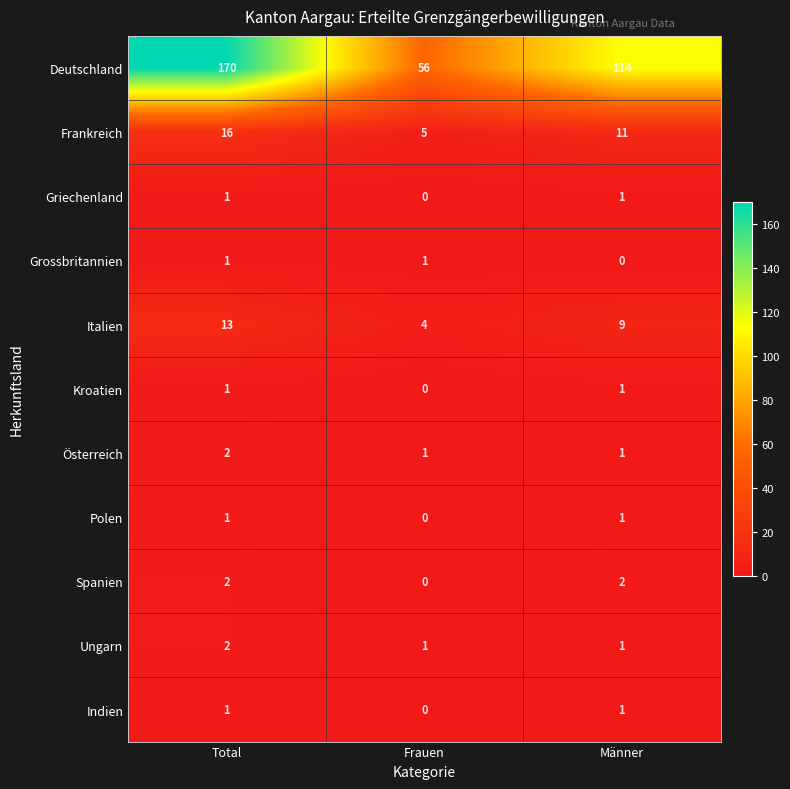

Between Frauen and Männer, which series saw the biggest shift?

Deutschland